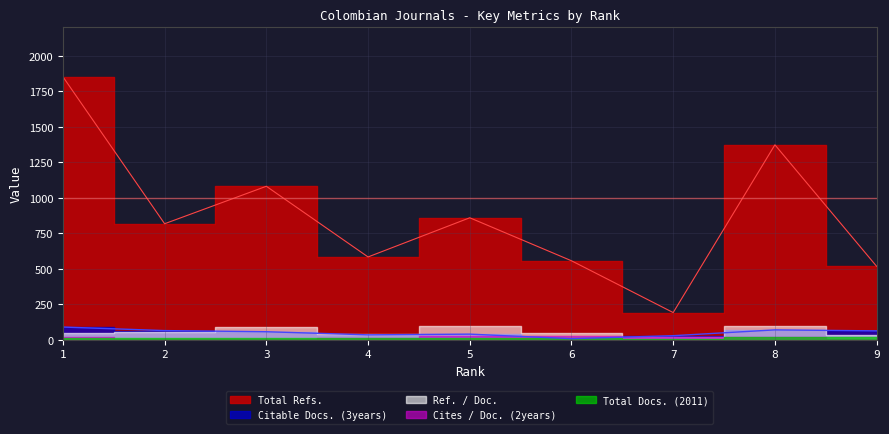

What is the difference between the highest and lowest values at 2?

810